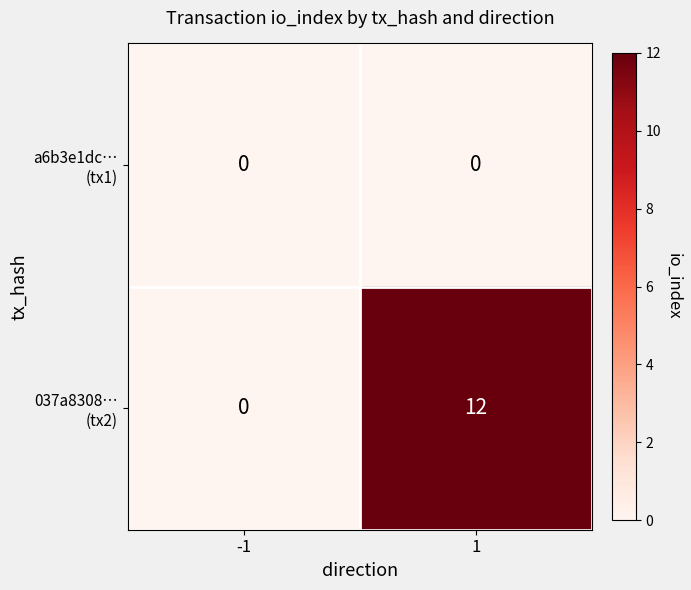

What is the difference between the highest and lowest values at 1?

12